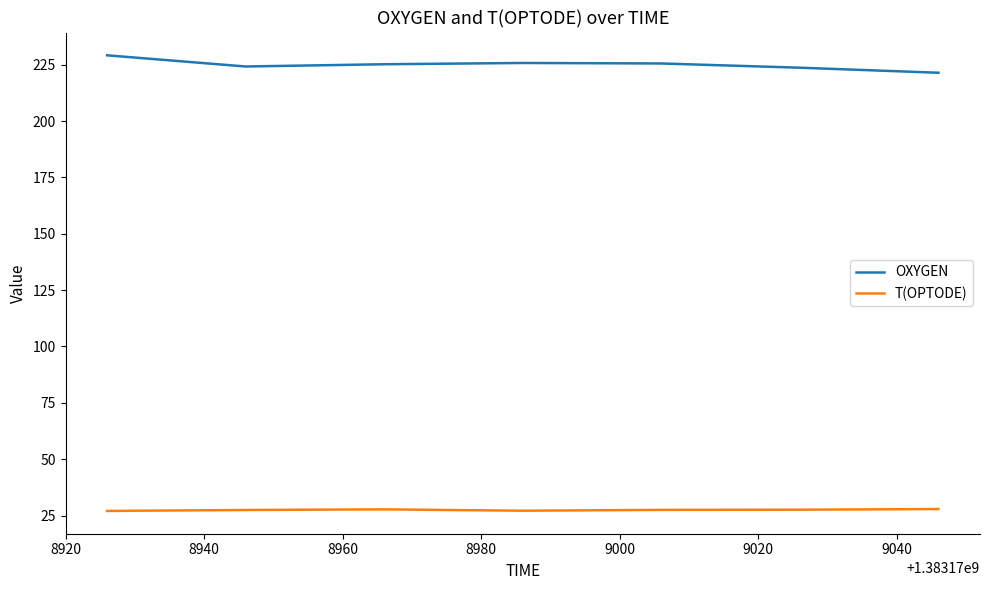

What is the difference between the maximum and minimum values in the OXYGEN series?

7.7